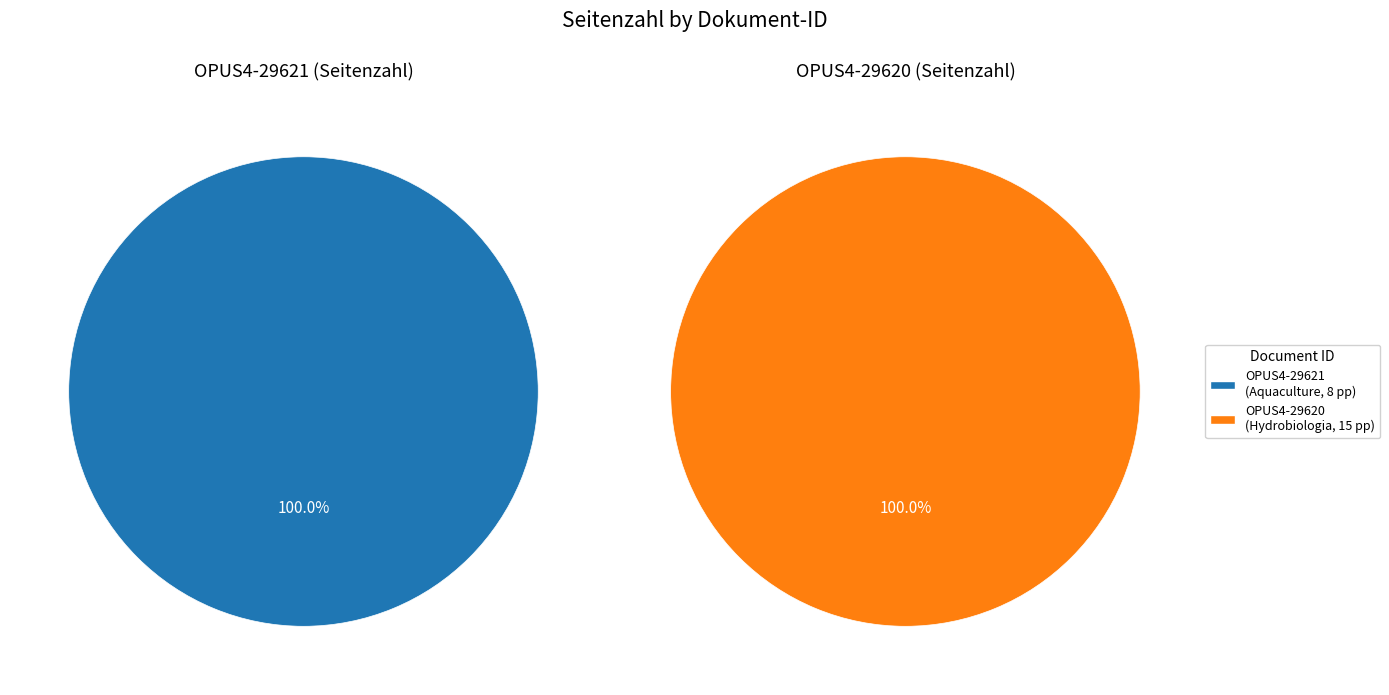

To the nearest percent, what portion does OPUS4-29621 represent?

35%